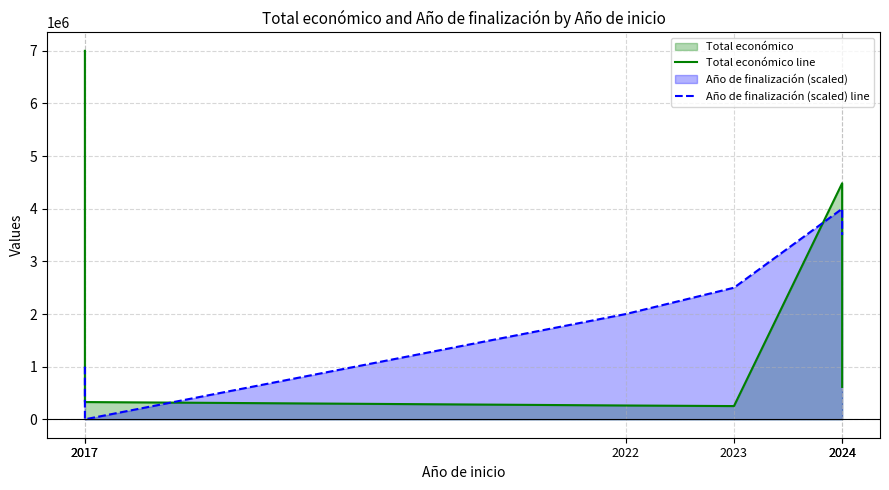

Which series has the largest total across all categories?

Año de finalización (scaled) line